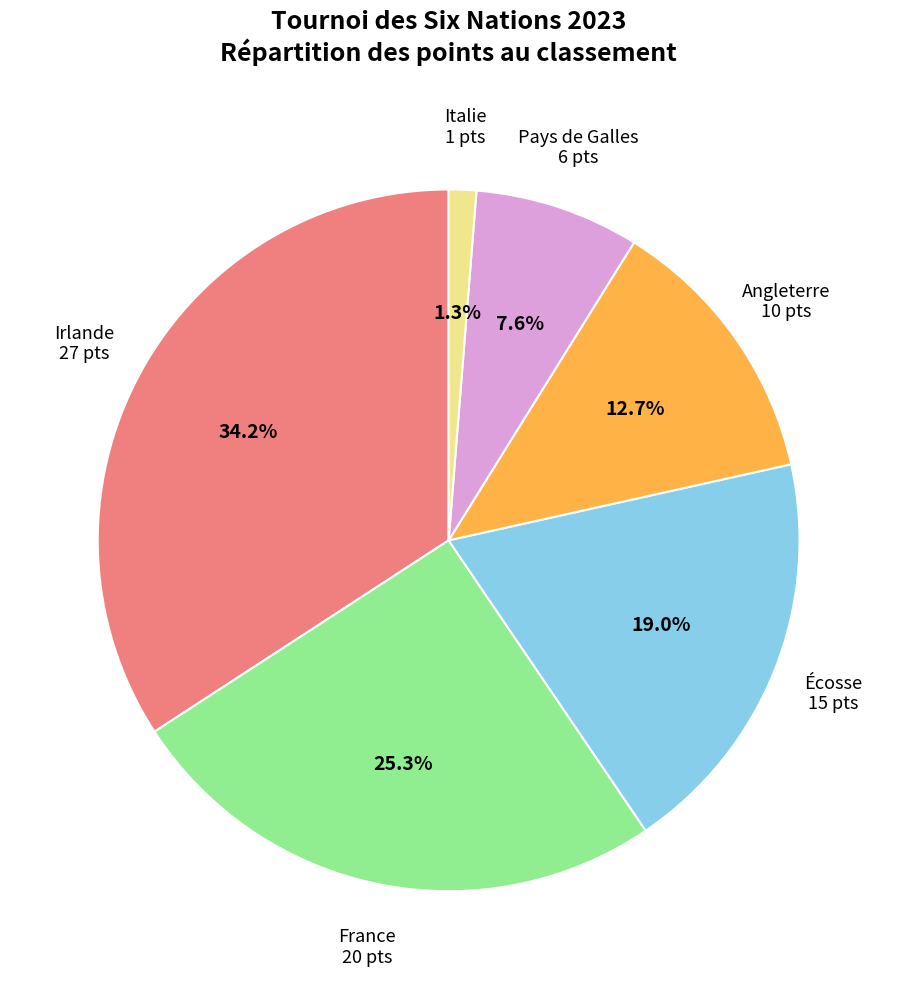

Which slice is the largest?

Irlande